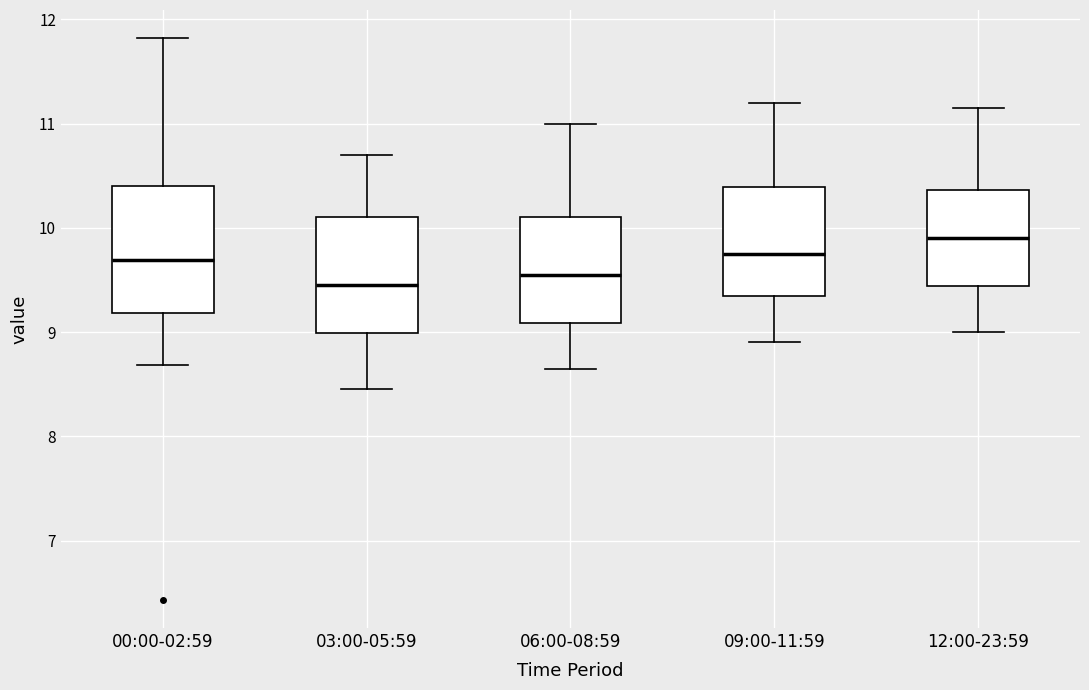

Reading left to right, read every box against the y-axis: the position of its median line, the range the box covers, and the ends of its whiskers. The values are not printed on the chart, so give them approximately, as read against the axis.

00:00-02:59: median 9.7, box 9.2 to 10.4, whiskers 8.7 to 11.8
03:00-05:59: median 9.5, box 9.0 to 10.1, whiskers 8.5 to 10.7
06:00-08:59: median 9.6, box 9.1 to 10.1, whiskers 8.7 to 11.0
09:00-11:59: median 9.8, box 9.4 to 10.4, whiskers 8.9 to 11.2
12:00-23:59: median 9.9, box 9.4 to 10.4, whiskers 9.0 to 11.2